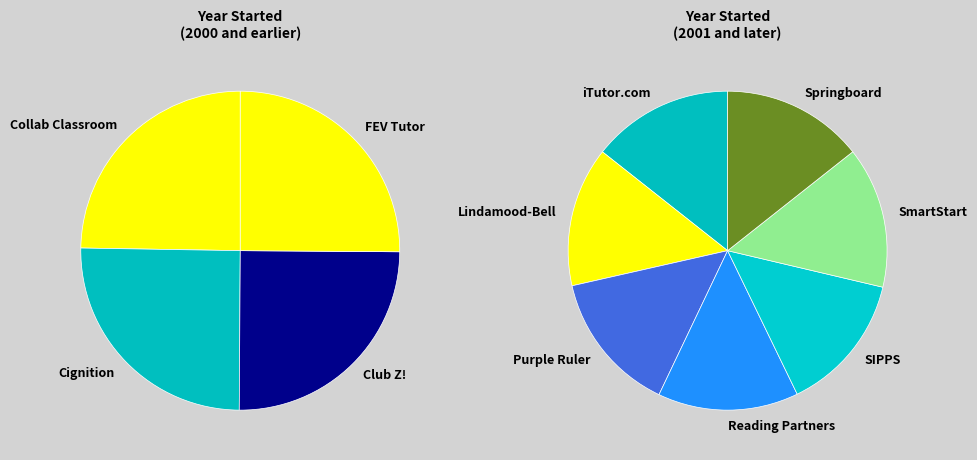

Is there a majority slice in this chart?

No